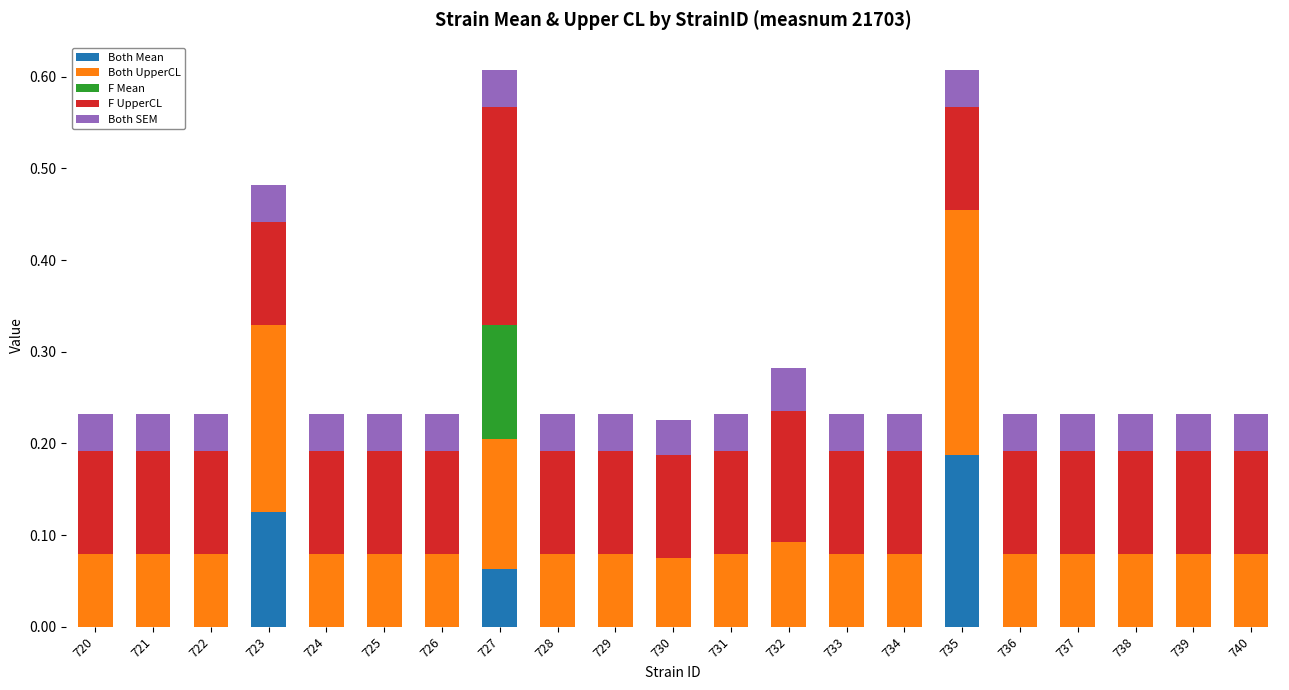

At which category is the sum across all series the highest?

727